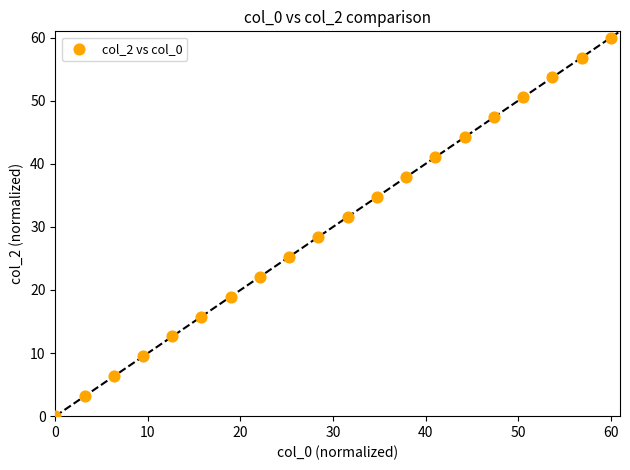

What is the range of X values (max minus min)?

60.0